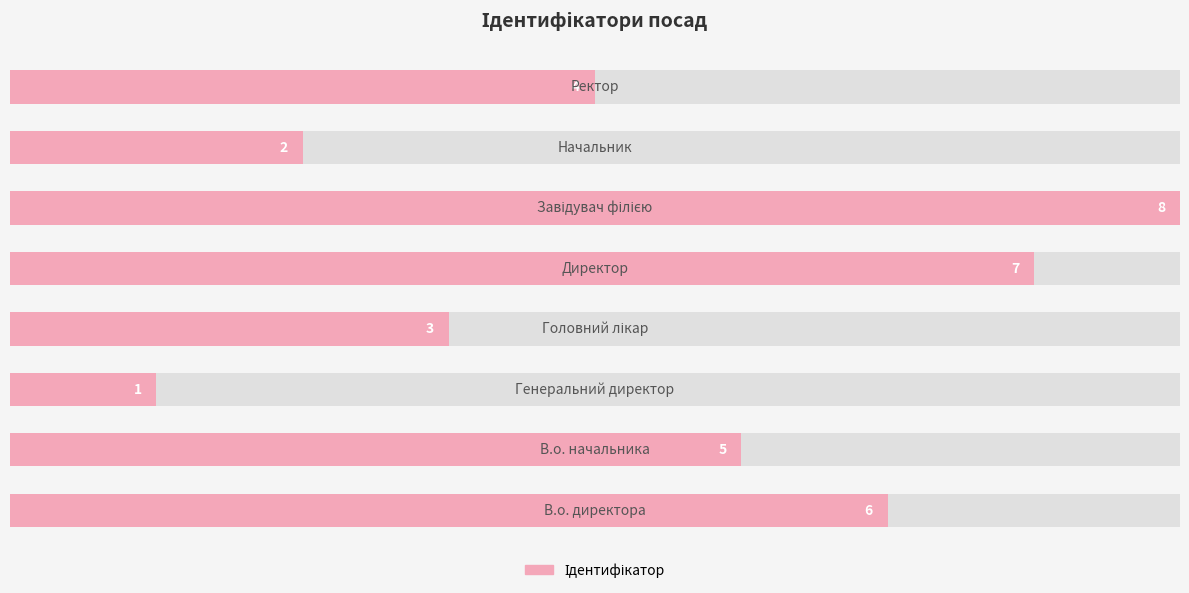

Count the values in the range 3 to 7.

5